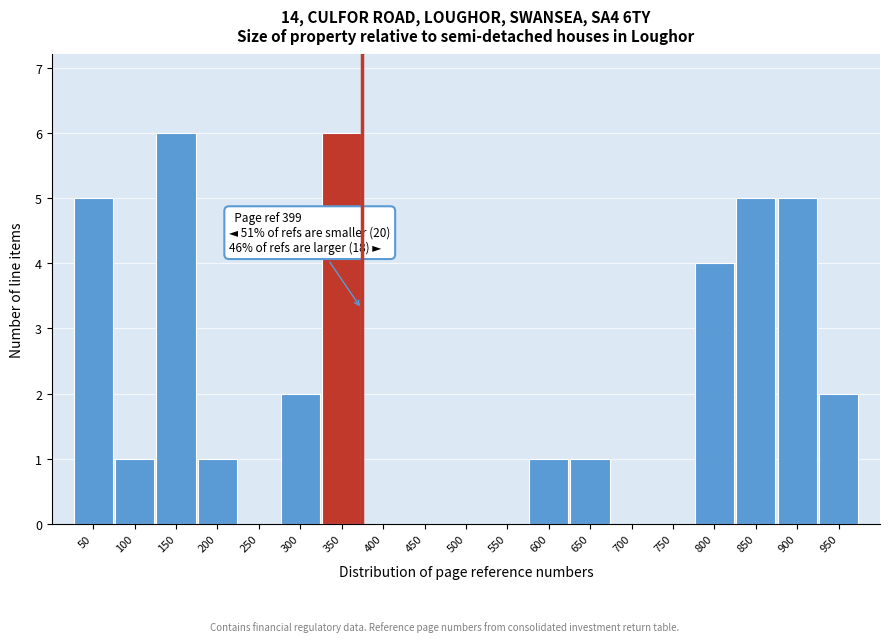

Reading left to right, transcribe all the data shown in this chart.

50=5	100=1	150=6	200=1	250=0	300=2	350=6	400=0	450=0	500=0	550=0	600=1	650=1	700=0	750=0	800=4	850=5	900=5	950=2